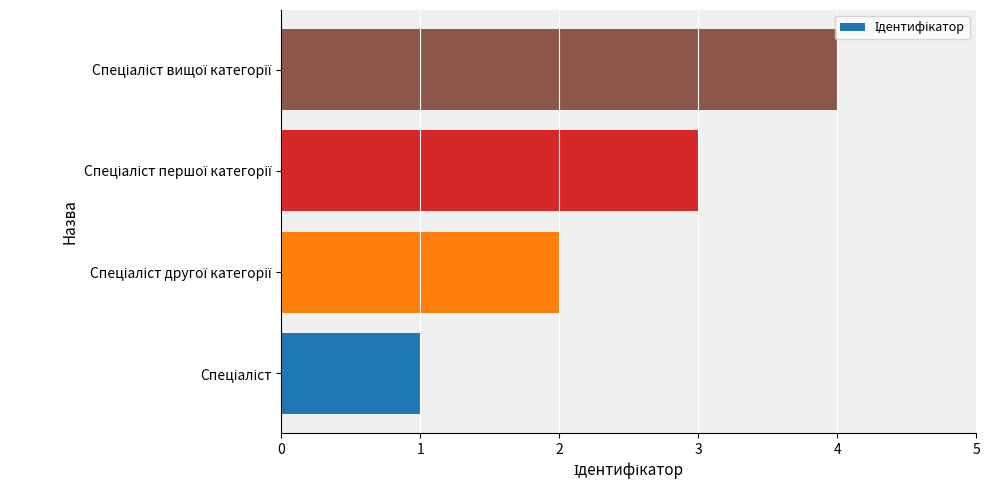

What is the maximum value shown in the chart?

4